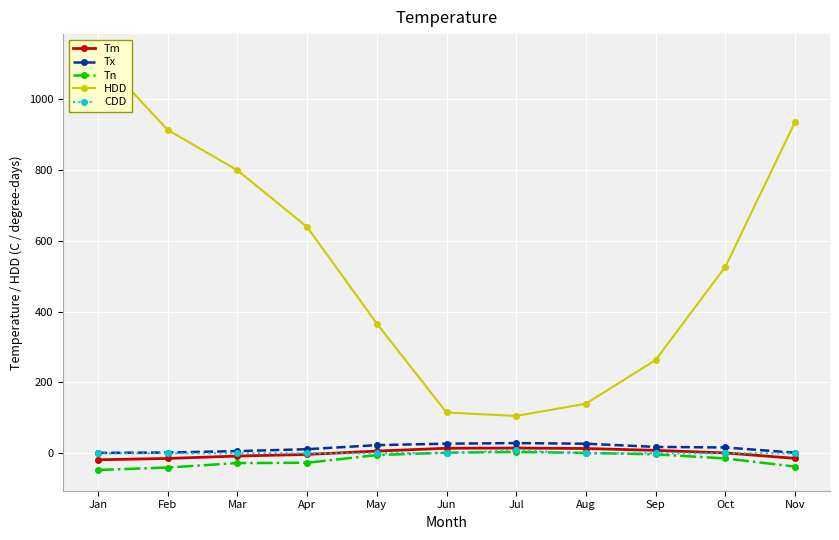

List the series in order of their peak value, lowest first.

Tn, CDD, Tm, Tx, HDD